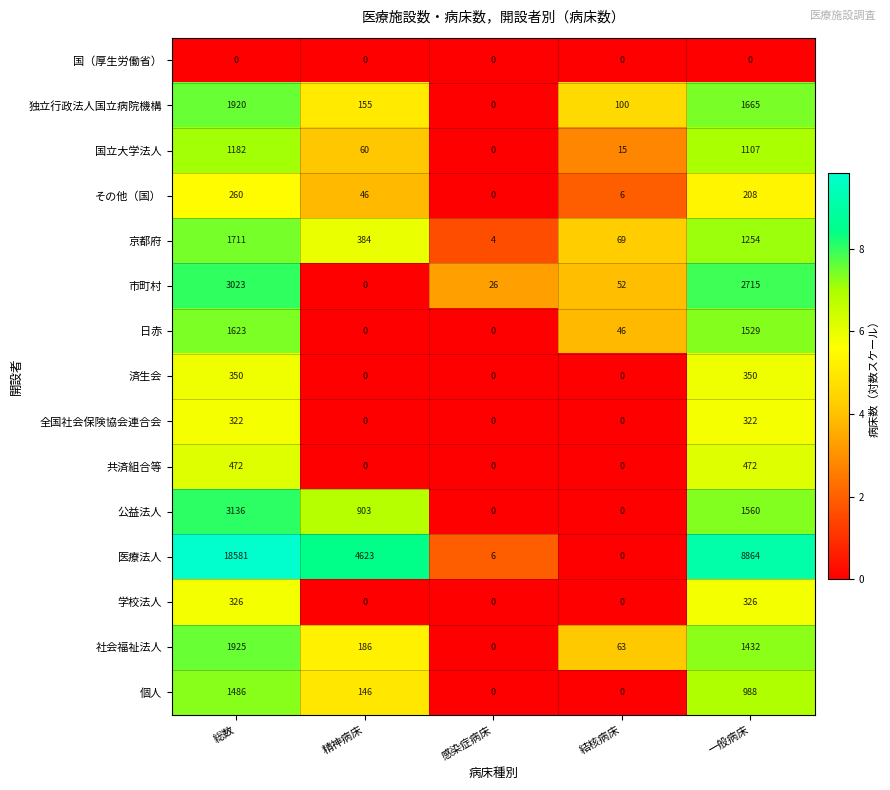

What is the total value across all series at 精神病床?

6503